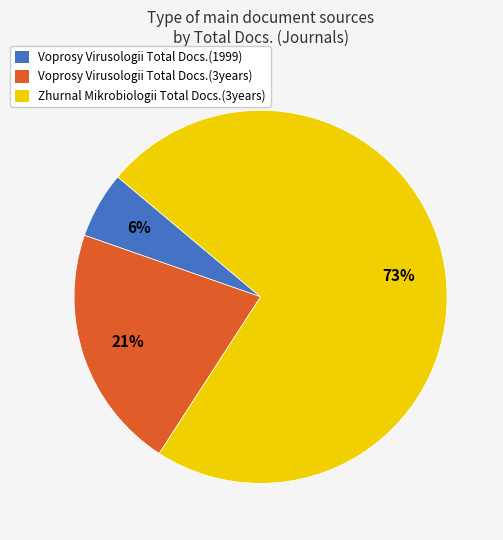

To the nearest percent, what is the average slice percentage?

33%